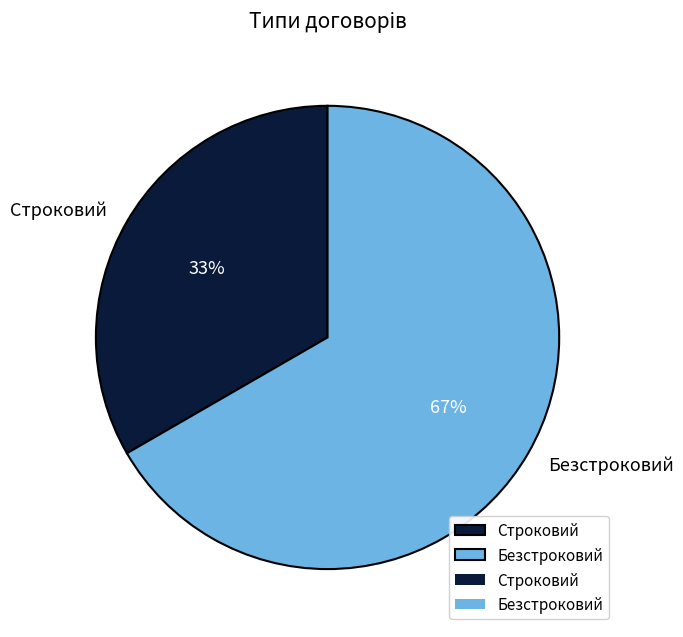

The Безстроковий slice represents 67% of the pie. True or false?

True